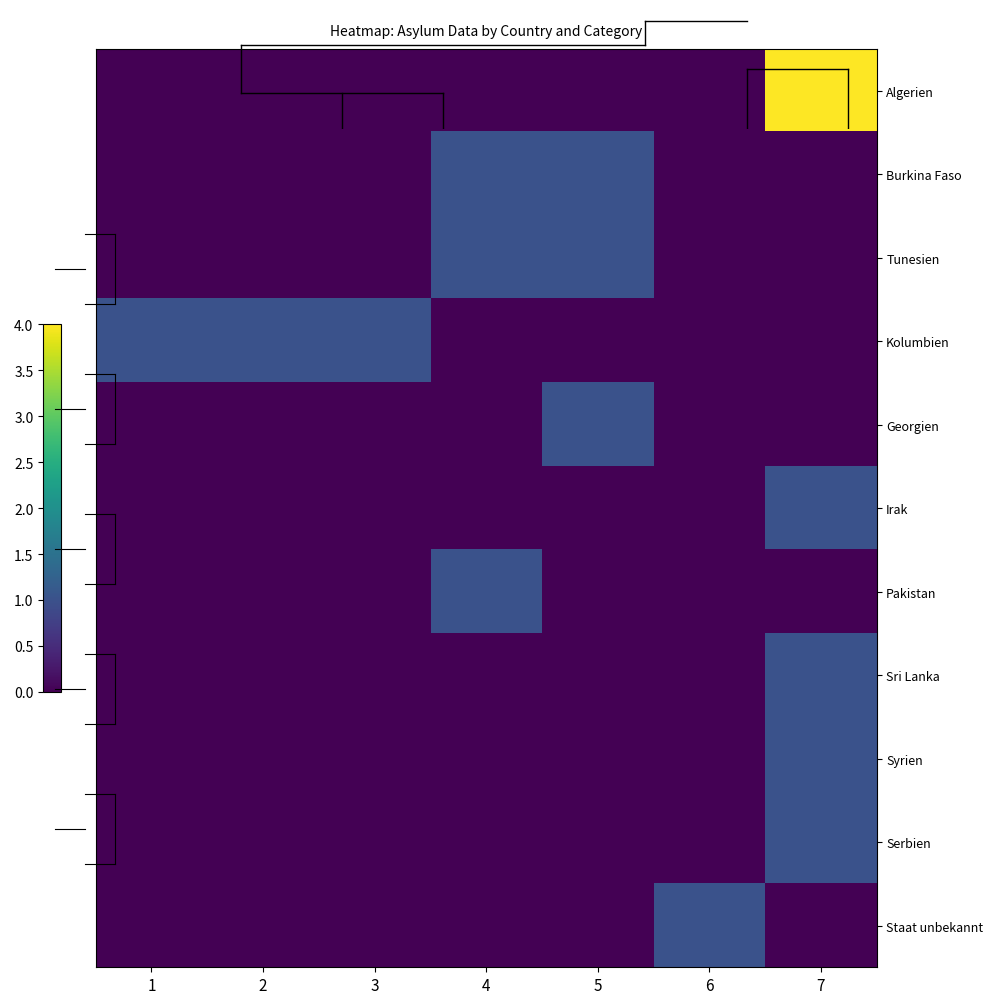

At which category does the chart reach its minimum across all series?

1